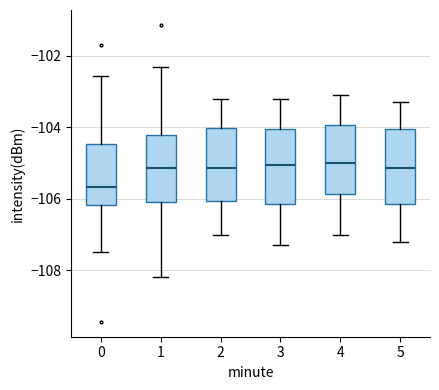

Reading left to right, read every box against the y-axis: the position of its median line, the range the box covers, and the ends of its whiskers. The values are not printed on the chart, so give them approximately, as read against the axis.

0: median -105.6, box -106.2 to -104.4, whiskers -107.6 to -102.6
1: median -105.2, box -106.0 to -104.2, whiskers -108.2 to -102.4
2: median -105.2, box -106.0 to -104.0, whiskers -107.0 to -103.2
3: median -105.0, box -106.2 to -104.0, whiskers -107.2 to -103.2
4: median -105.0, box -105.8 to -104.0, whiskers -107.0 to -103.0
5: median -105.2, box -106.2 to -104.0, whiskers -107.2 to -103.2